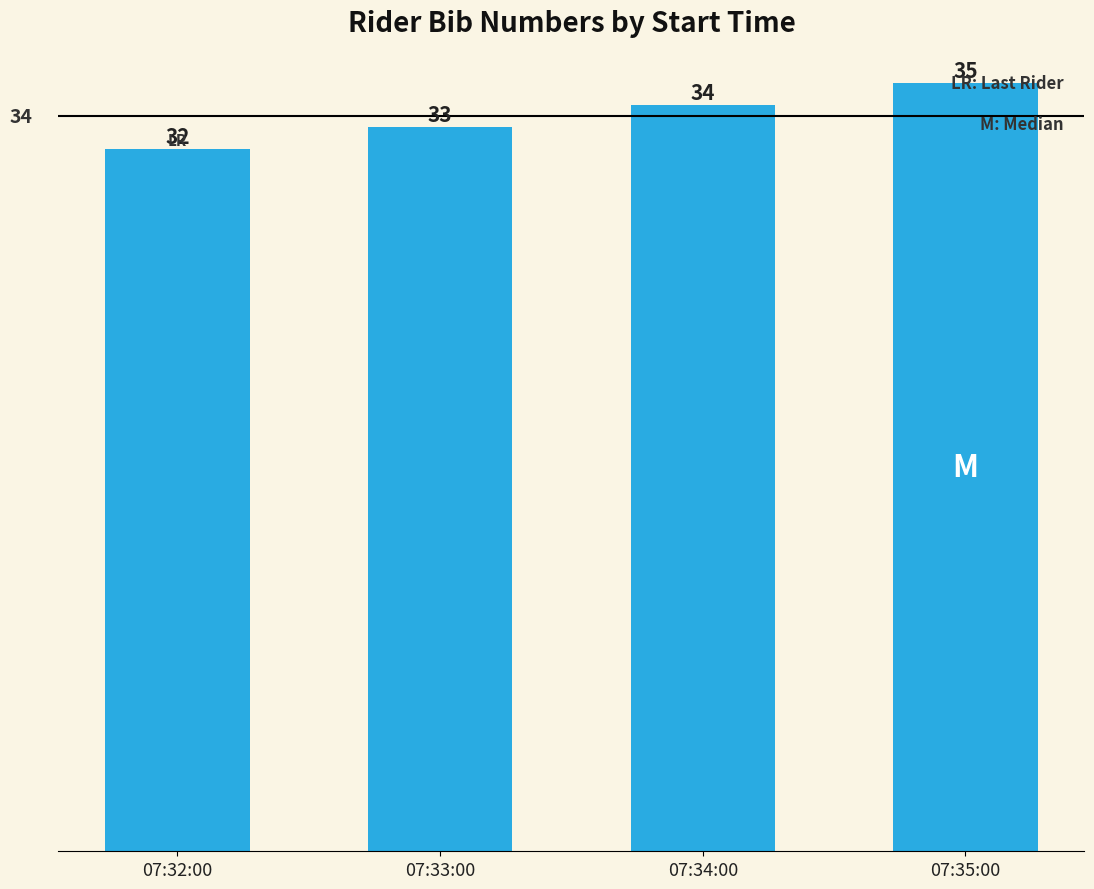

What is the value of the 3rd bar from the left?

34